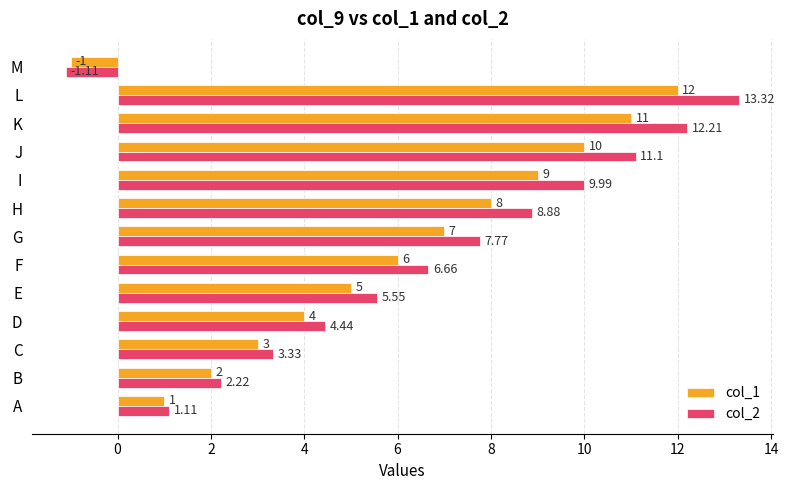

Which category has the highest value in the col_1 series?

L